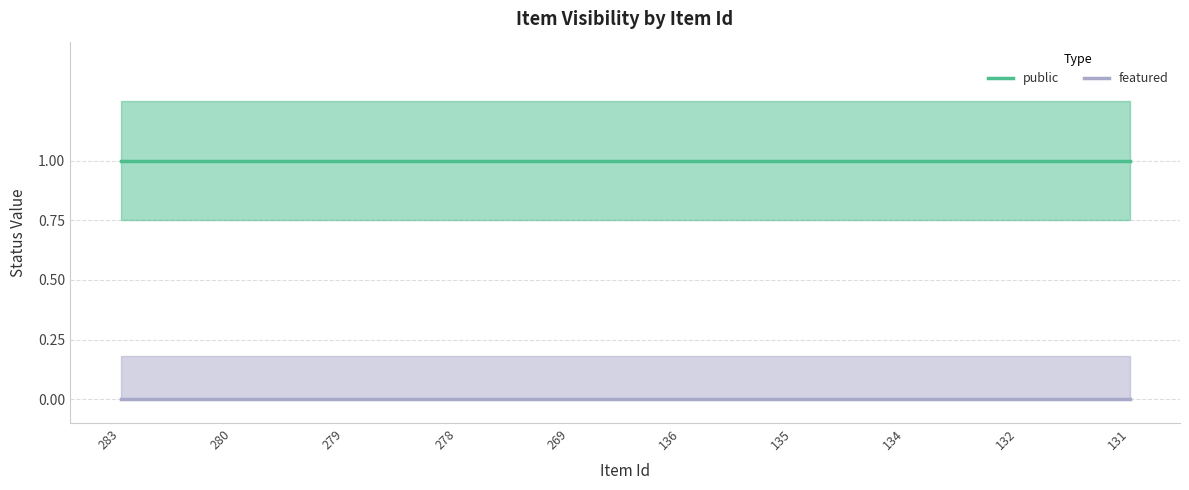

Rank the series at 134 from highest to lowest value.

public, featured